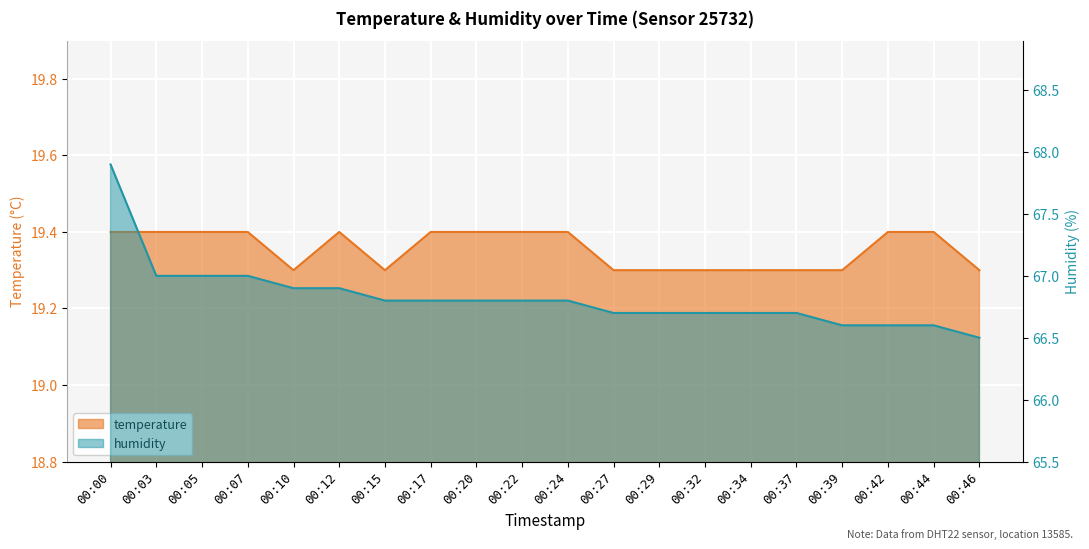

The value of temperature at 00:07 is 19.4. True or false?

True